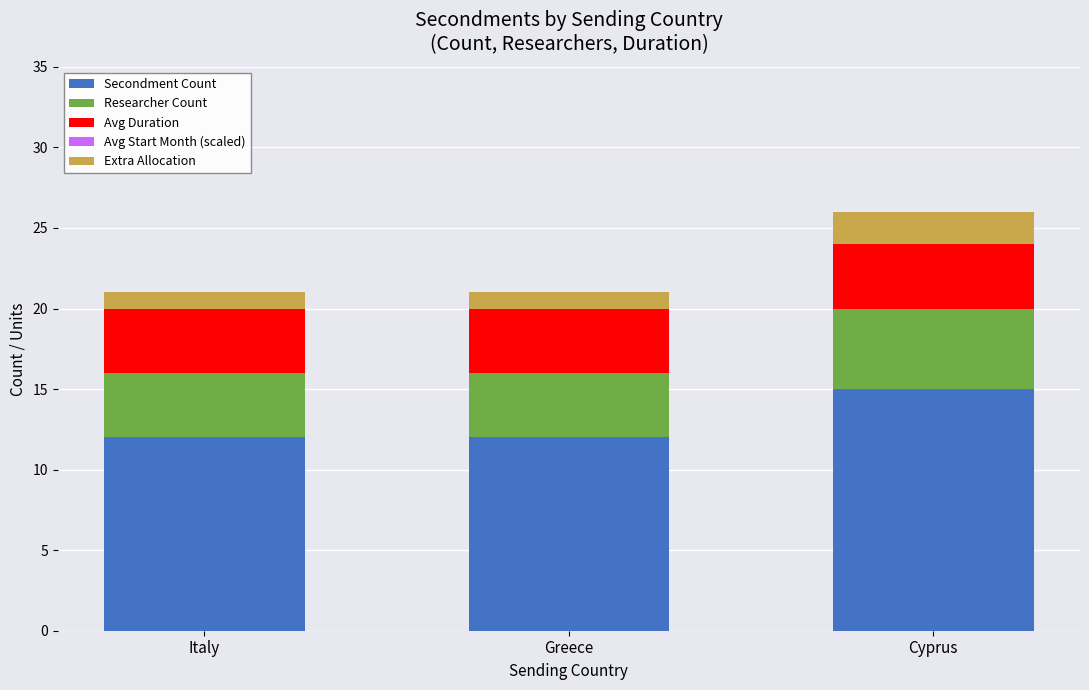

What is the highest value of the Secondment Count series?

15